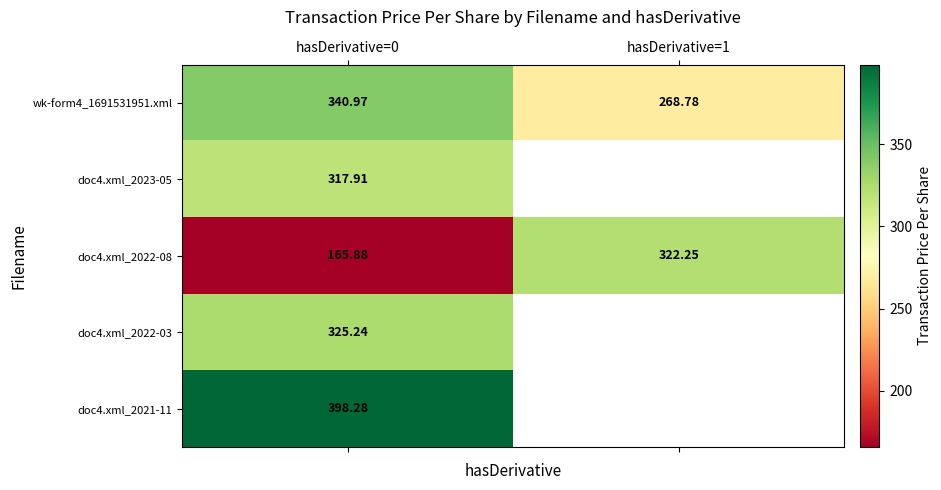

How many data points in doc4.xml_2022-08 are less than 322?

1